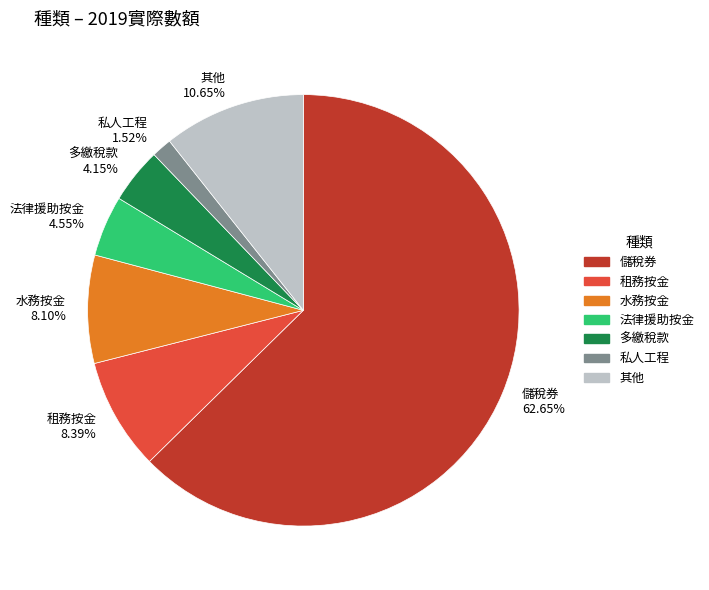

Is the sum of 私人工程 and 其他 greater than half?

No